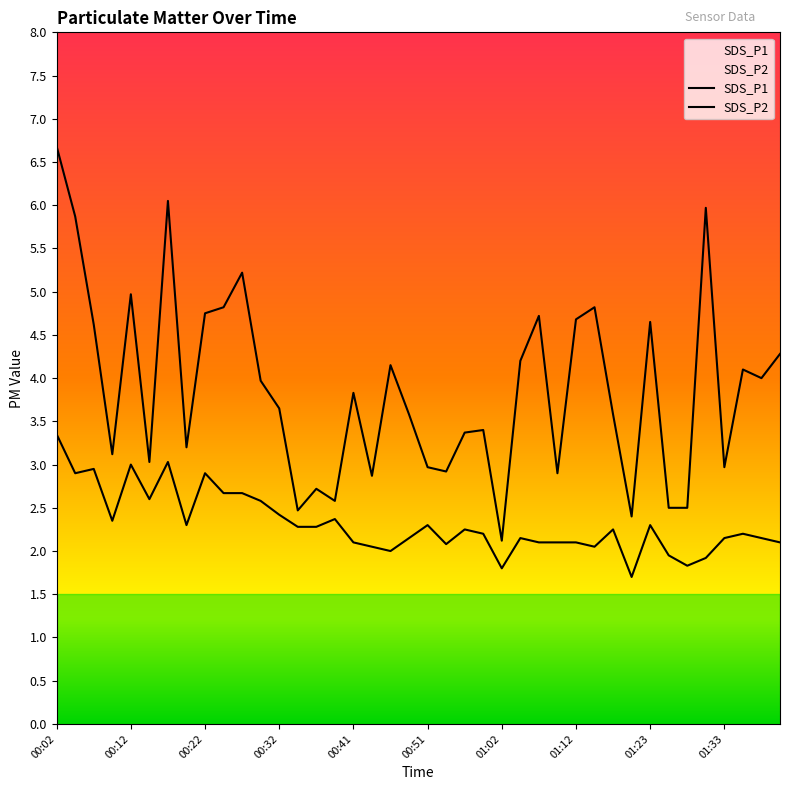

At 00:34, list the series in order from smallest to largest.

SDS_P2, SDS_P1